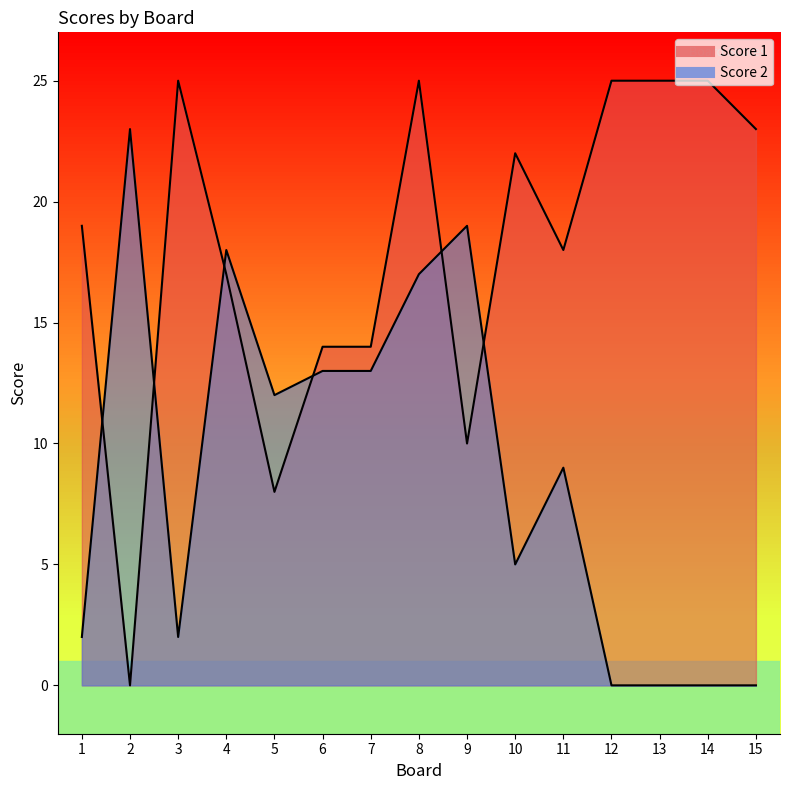

At which category does Score 2 reach its first local peak?

2